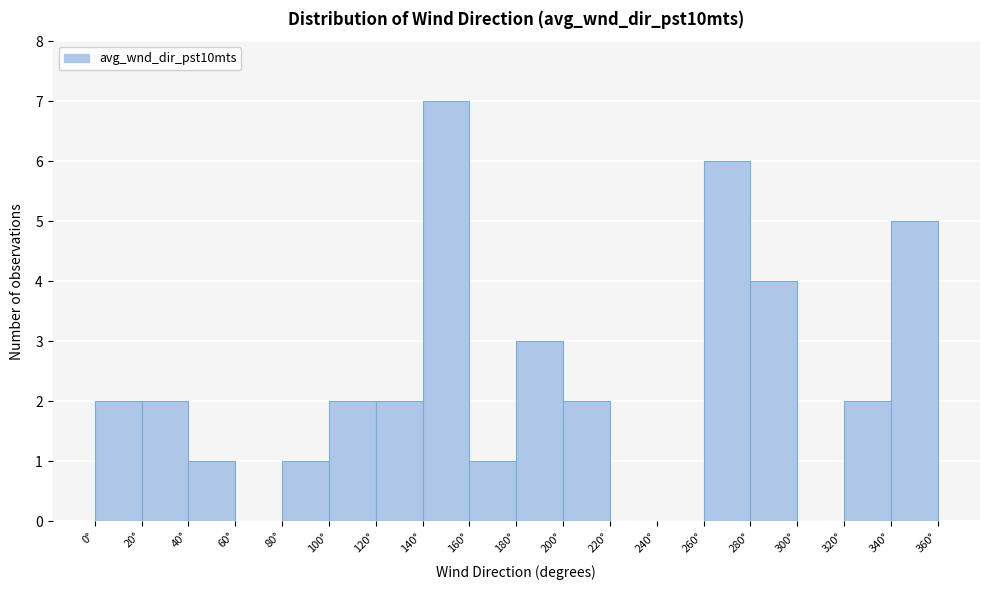

Over which range of the x-axis is the bar tallest?

140 to 160